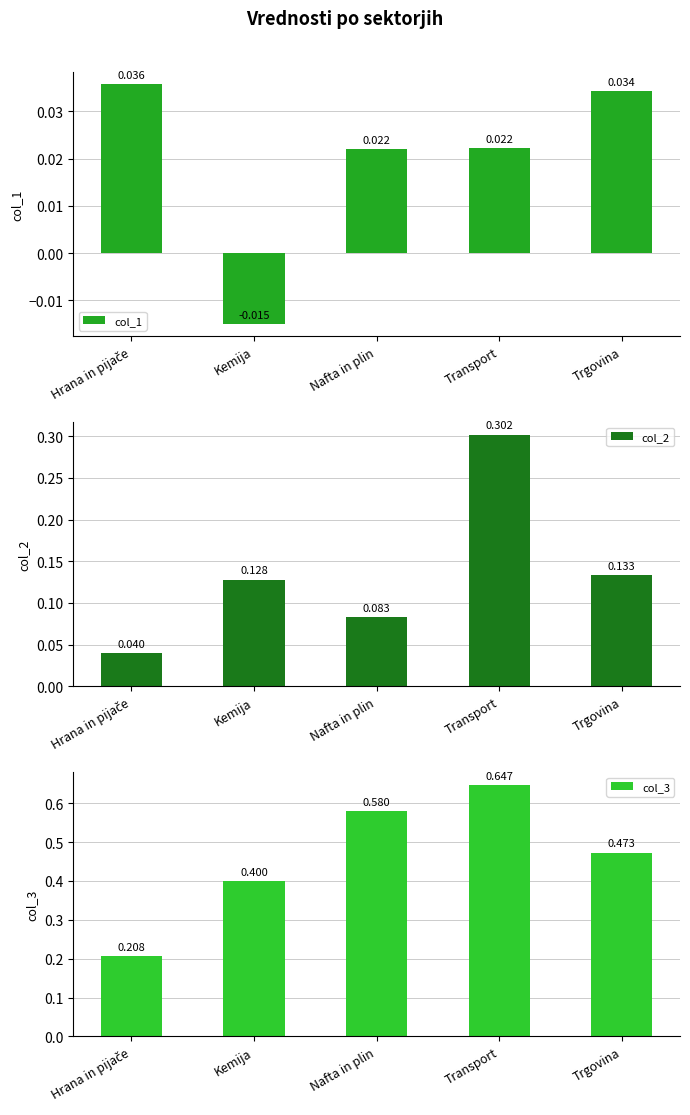

How many data points in col_1 are less than 0?

1